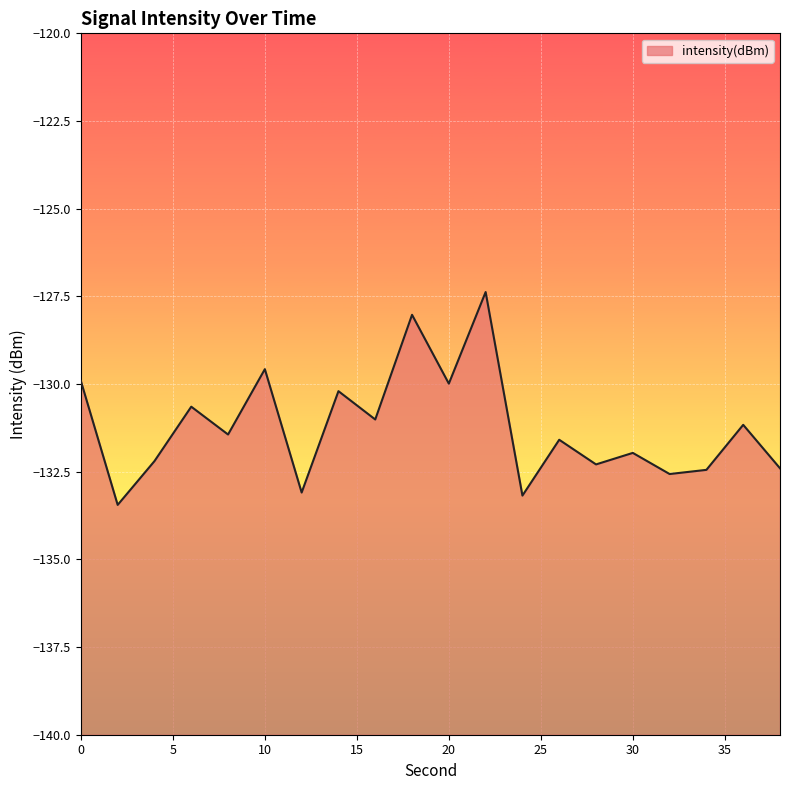

List the labels in order of value, largest first.

22, 18, 10, 0, 20, 14, 6, 16, 36, 8, 26, 30, 4, 28, 38, 34, 32, 12, 24, 2